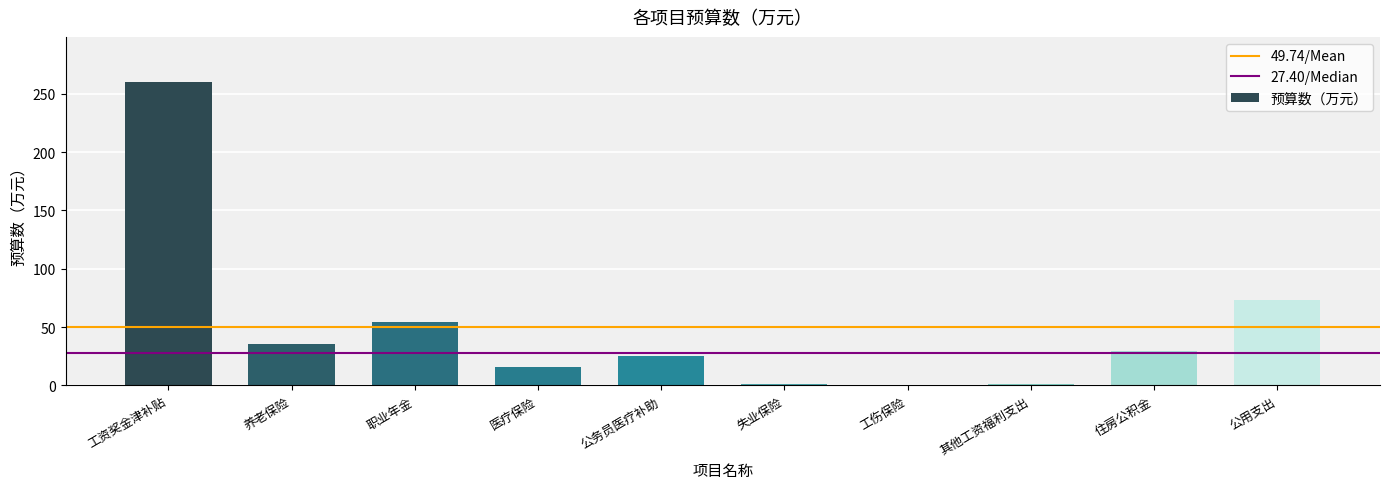

What is the greatest value displayed?

259.8